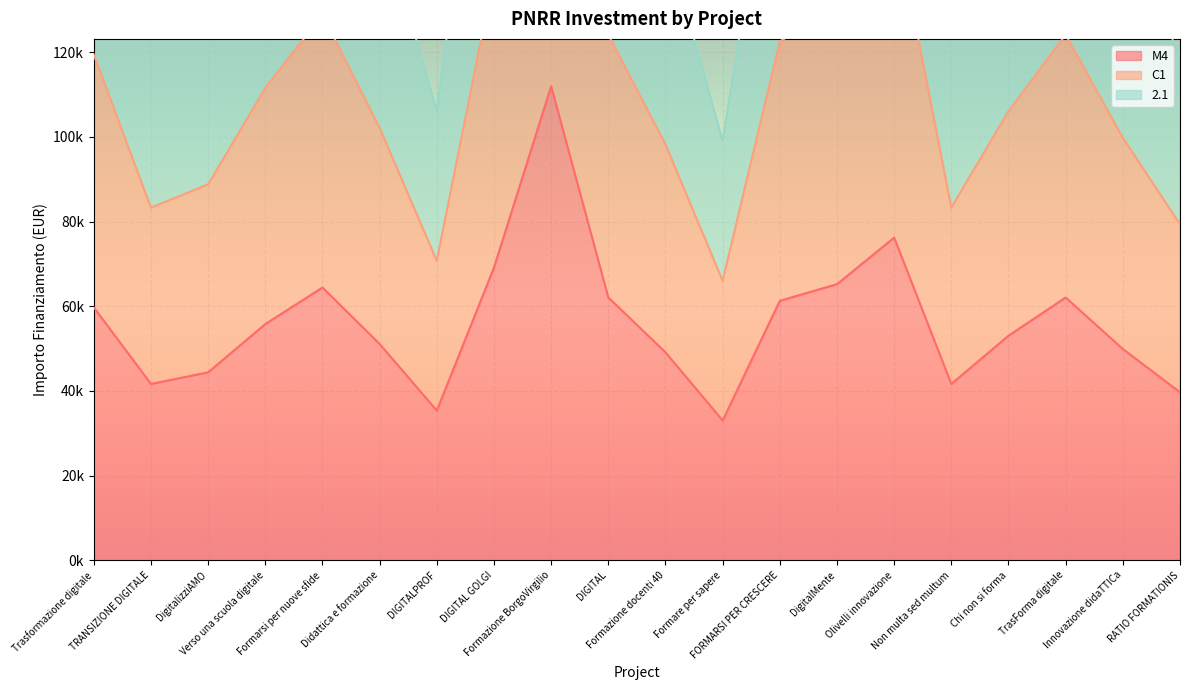

At which label is 2.1 closest to 217416?

DIGITAL GOLGI